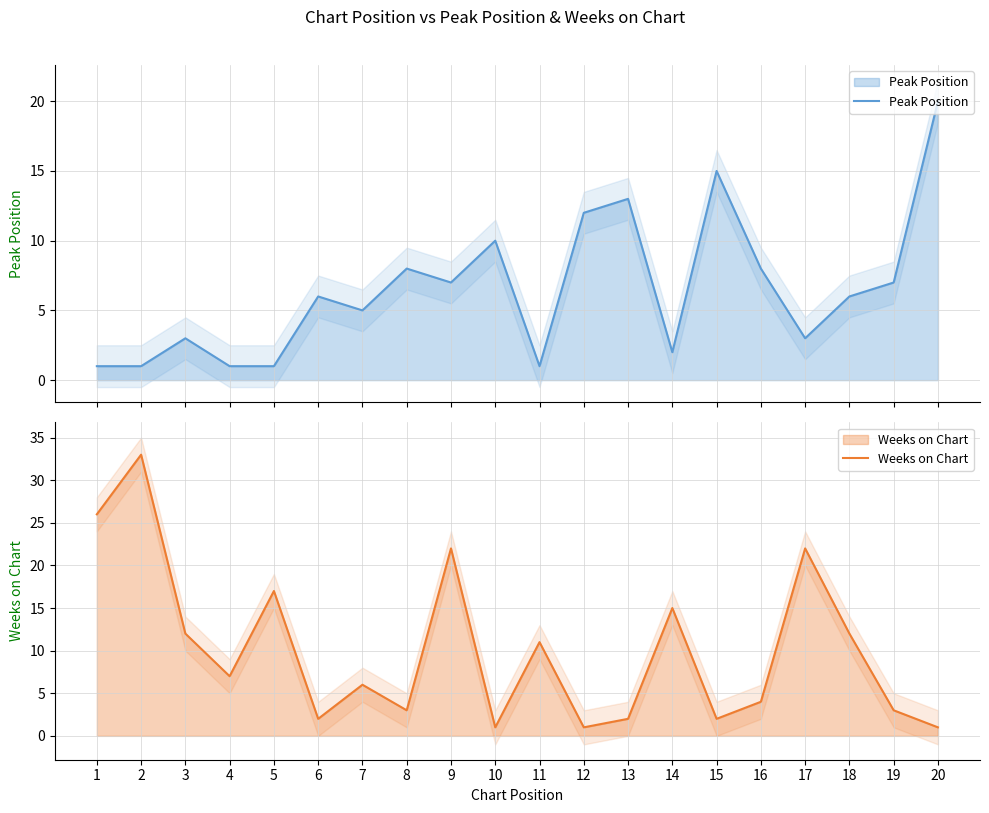

What is the difference between the highest and lowest values at 20?

19